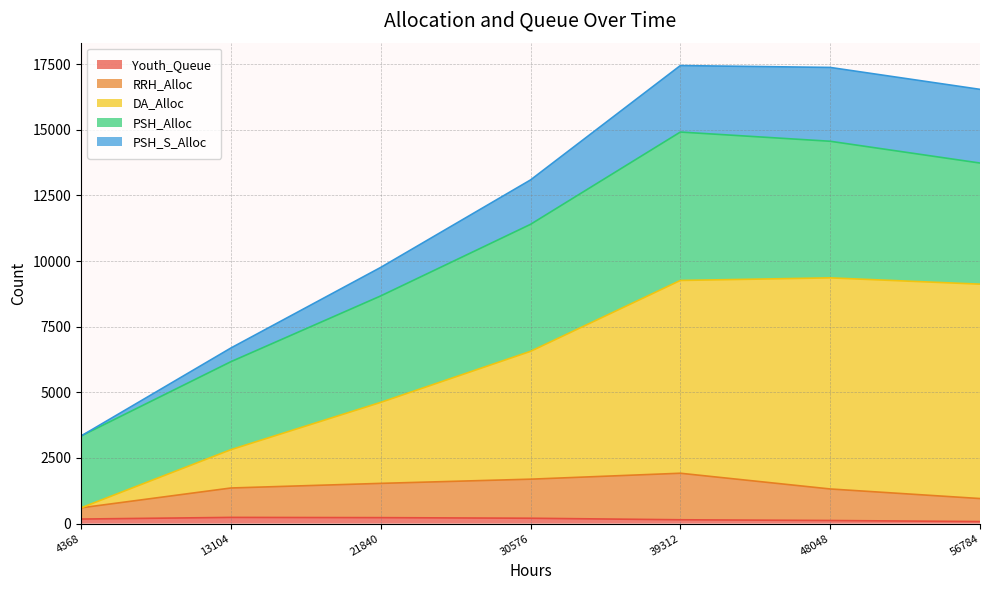

What is the greatest value displayed?

17447